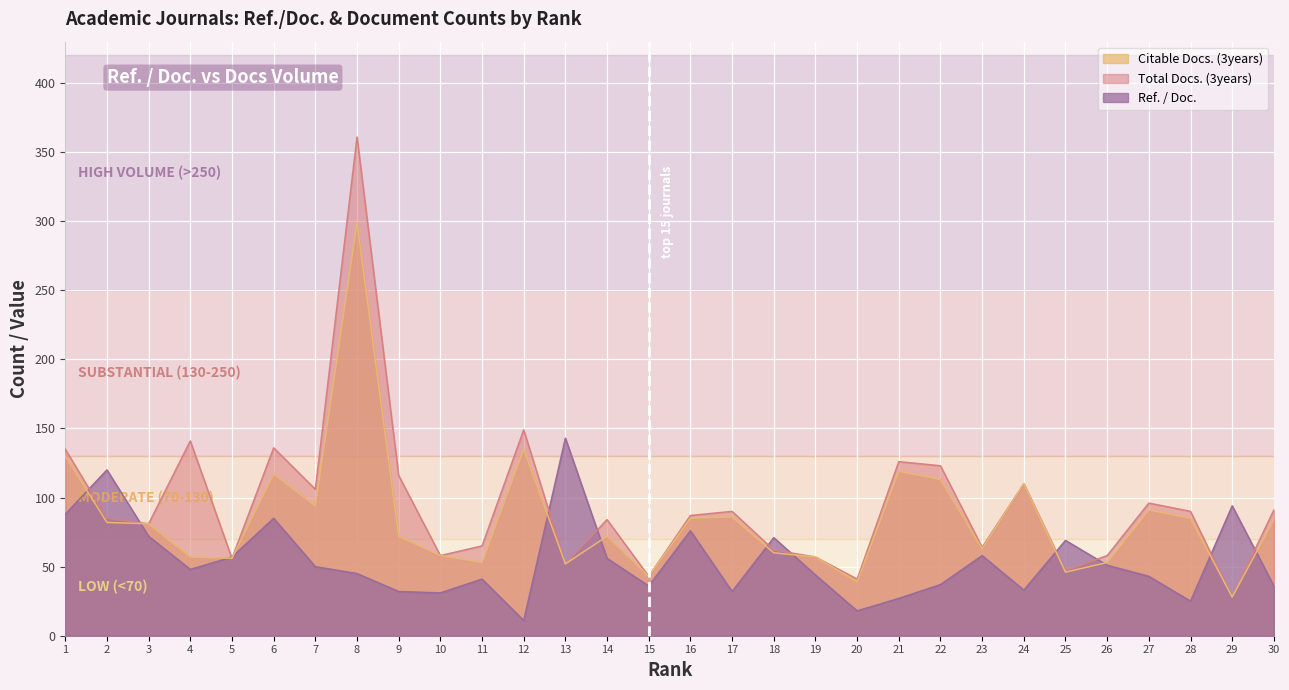

After their last crossing, which series has the higher values: Ref. / Doc. or Citable Docs. (3years)?

Citable Docs. (3years)